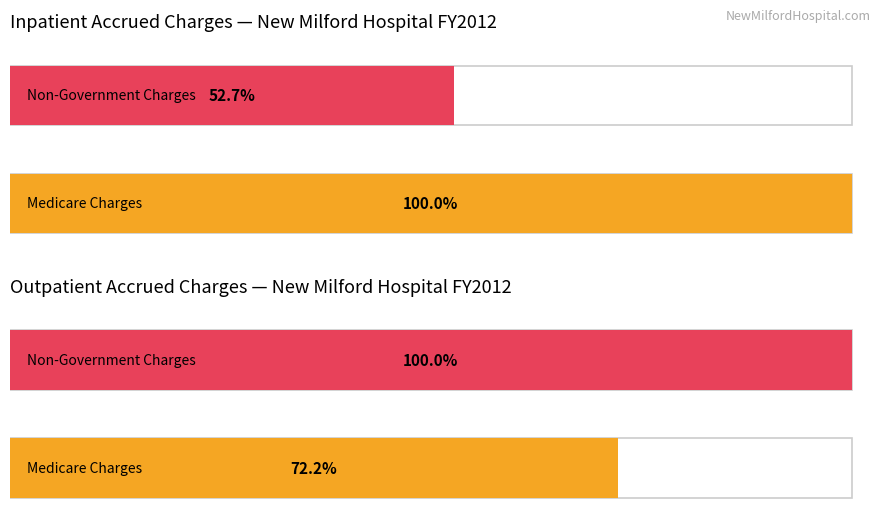

List the series in order of their overall mean, lowest first.

Inpatient Accrued Charges, Outpatient Accrued Charges